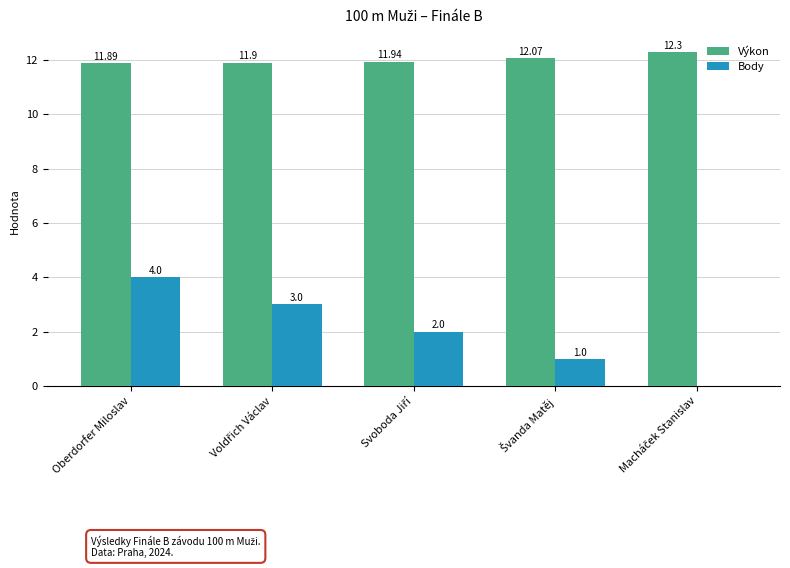

Reading left to right, list all the values displayed in this chart.

Výkon: 11.9	11.9	11.9	12.1	12.3
Body: 4.0	3.0	2.0	1.0	0.0